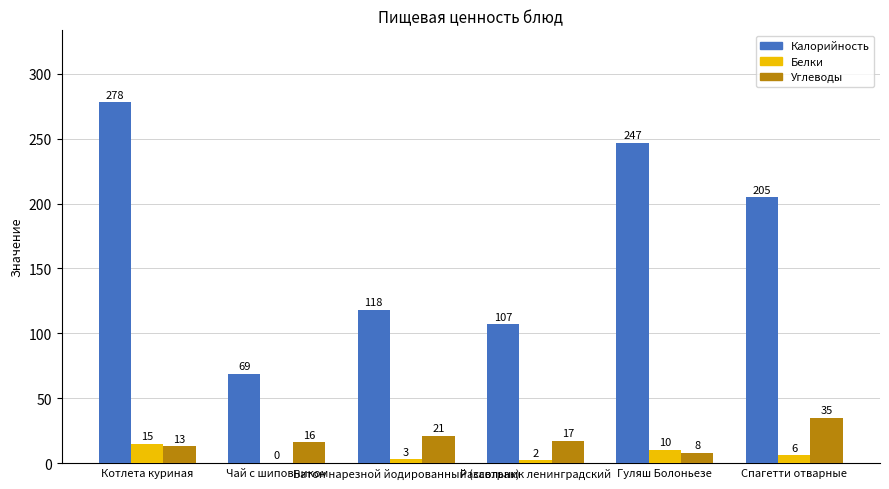

Count the number of categories in the chart.

6